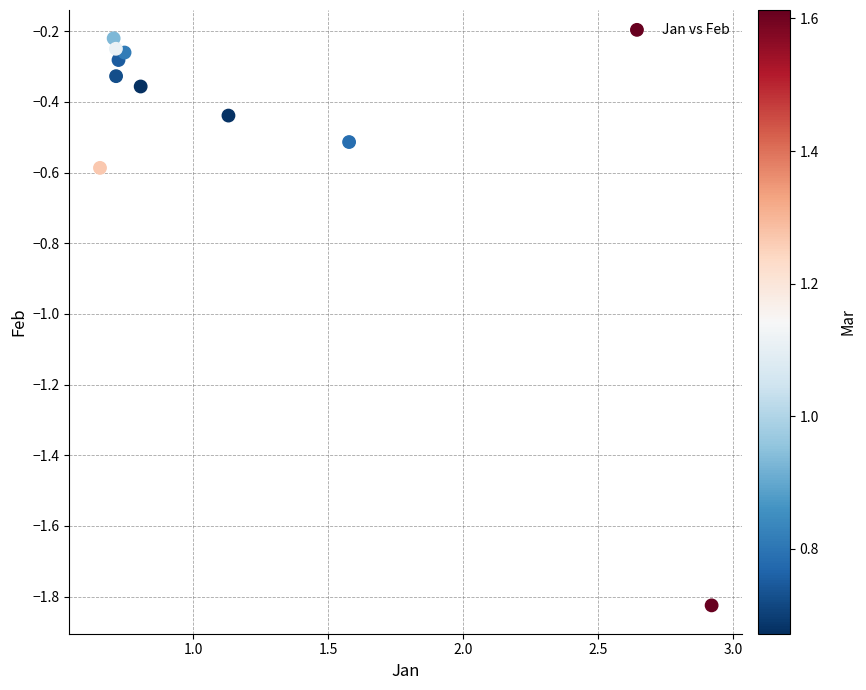

What Y value in the scatter plot is closest to -1?

-0.6